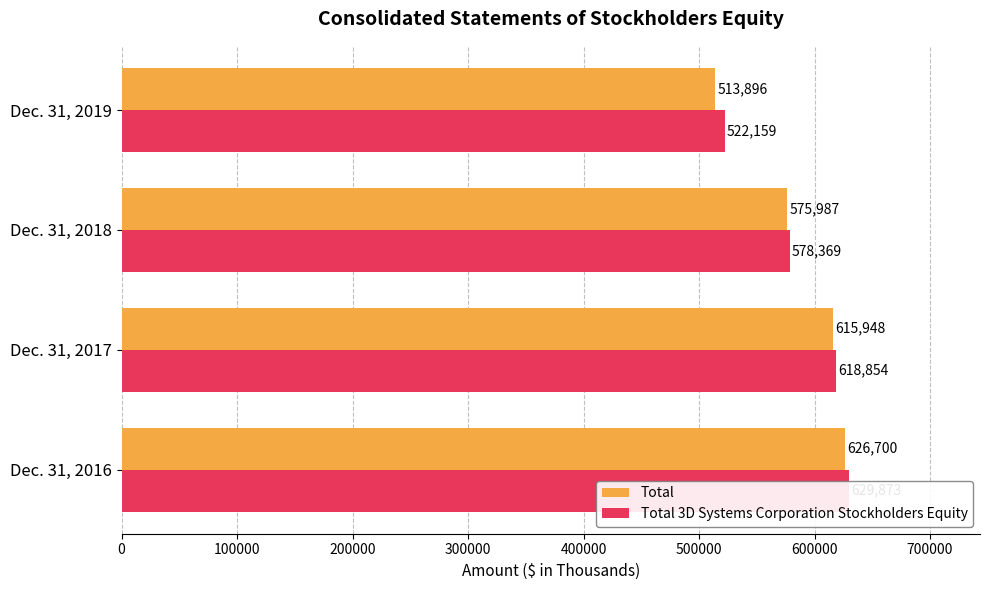

Between Dec. 31, 2016 and Dec. 31, 2017, which series saw the biggest shift?

Total 3D Systems Corporation Stockholders Equity